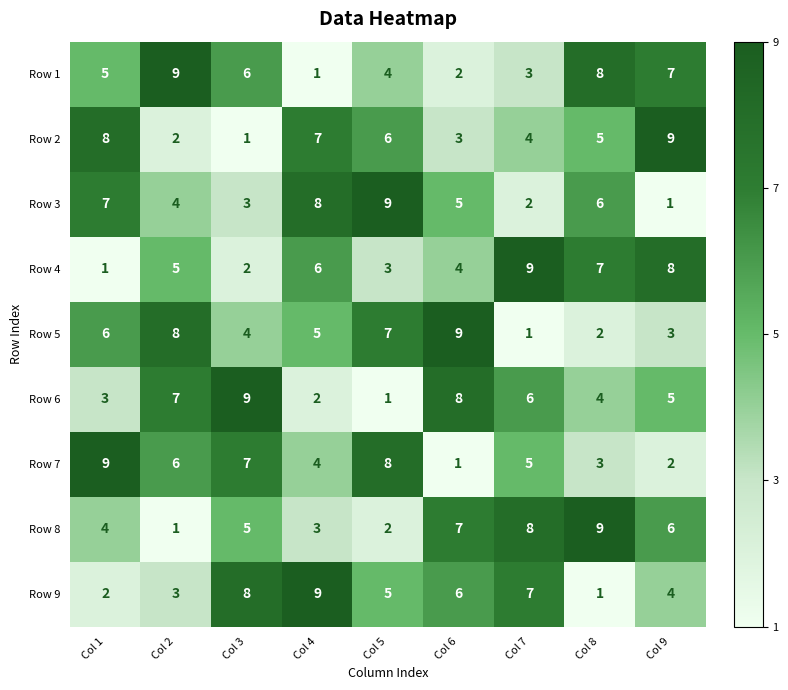

Where does the Row 7 series first go above 5?

Col 1